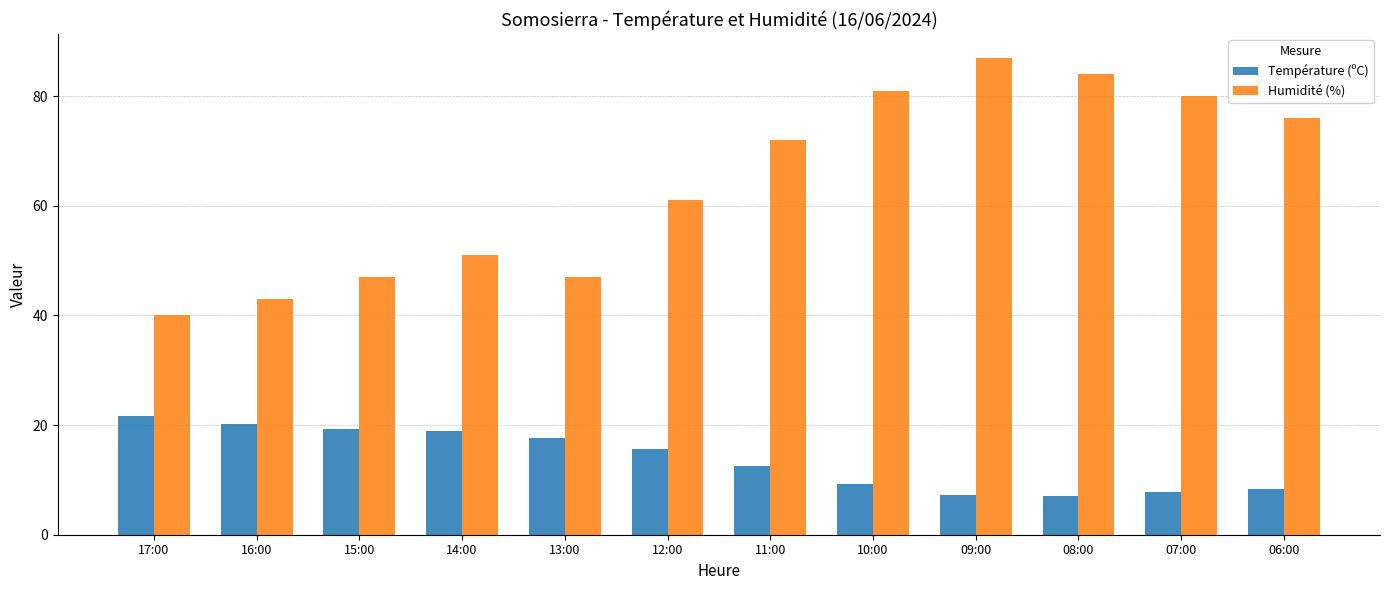

What is the difference between the highest and lowest values at 15:00?

27.8